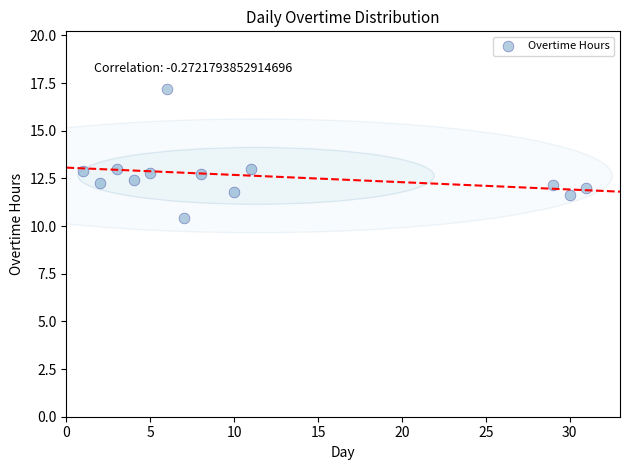

What is the range of Y values (max minus min)?

6.8